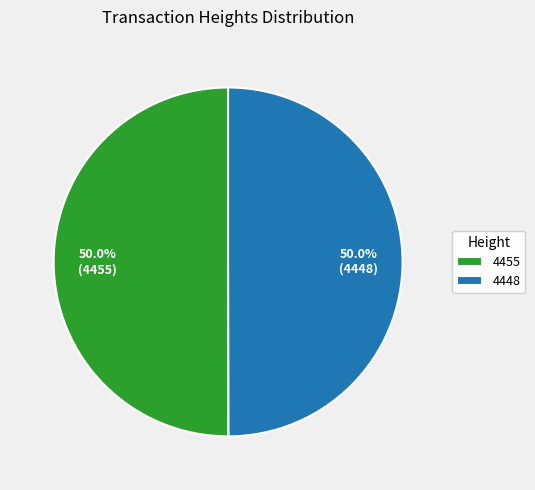

What percentage is NOT represented by 4455?

50.0%